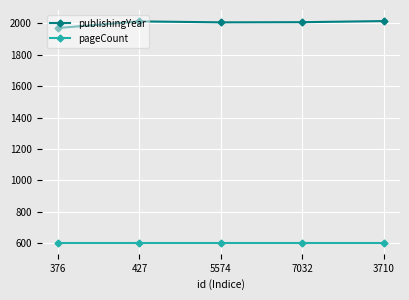

List the series in order of their peak value, highest first.

publishingYear, pageCount